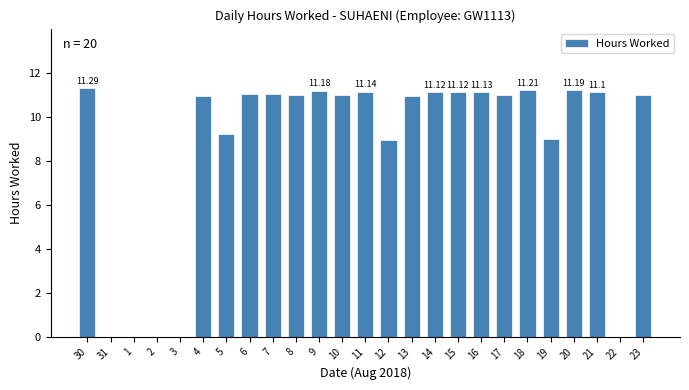

How many series are shown in this chart?

1